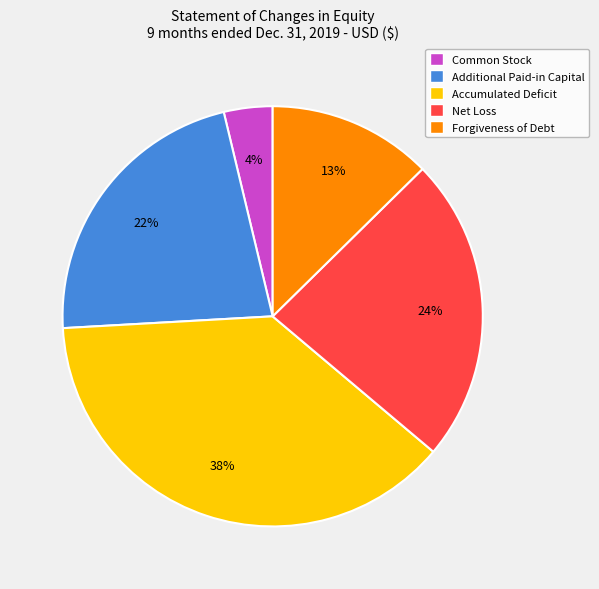

Is there a majority slice in this chart?

No